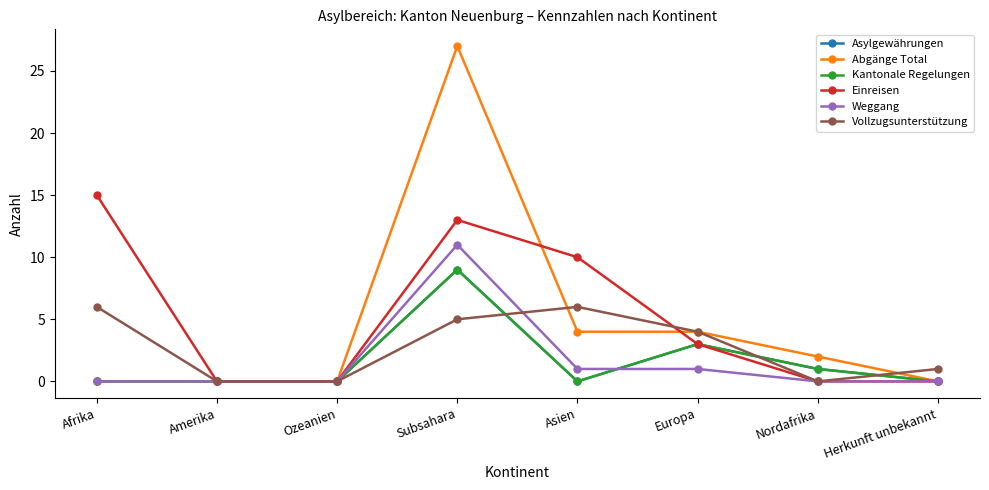

True or false: Einreisen and Vollzugsunterstützung cross at least once.

True